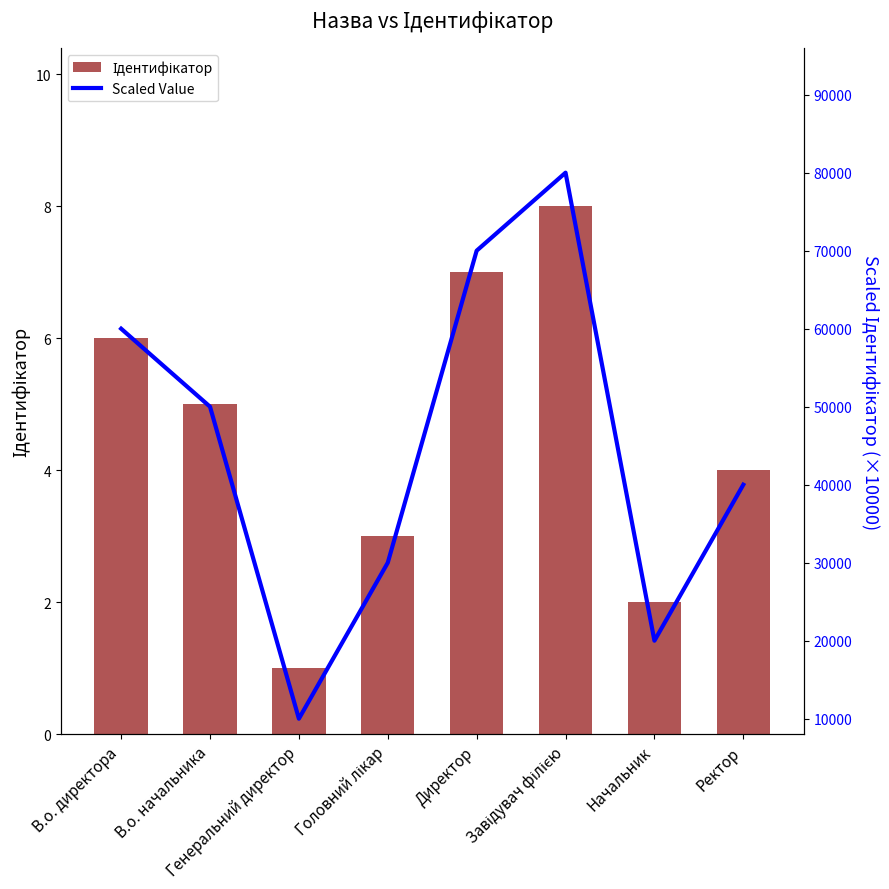

How many Ідентифікатор values are between 3 and 7?

5